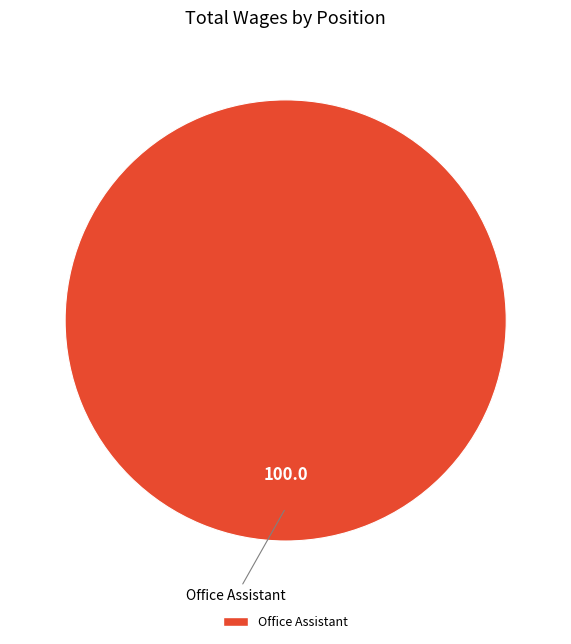

Rank the categories by value from highest to lowest.

Office Assistant